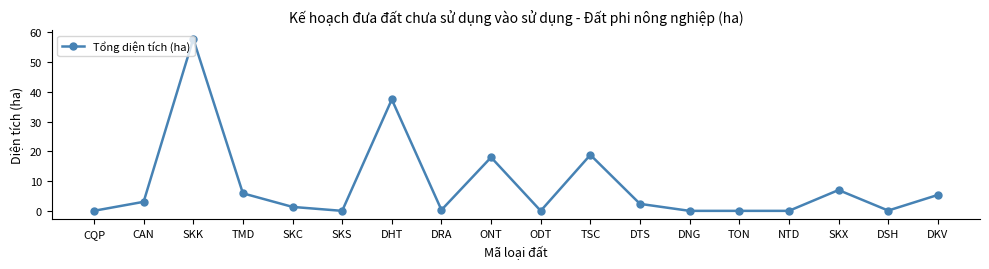

The value at CQP is 0.0. True or false?

True